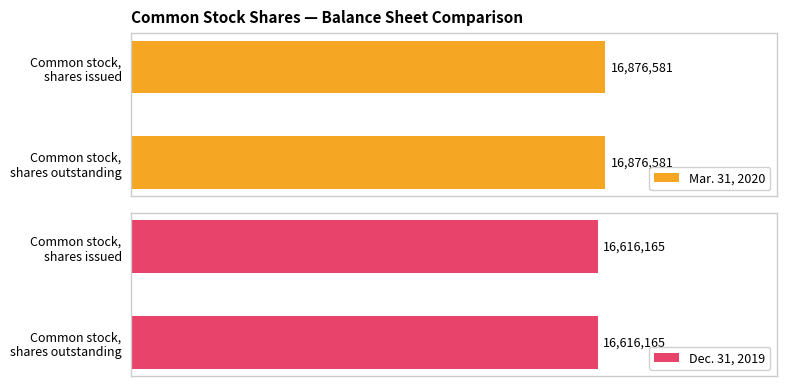

How many bars are there in each group?

2